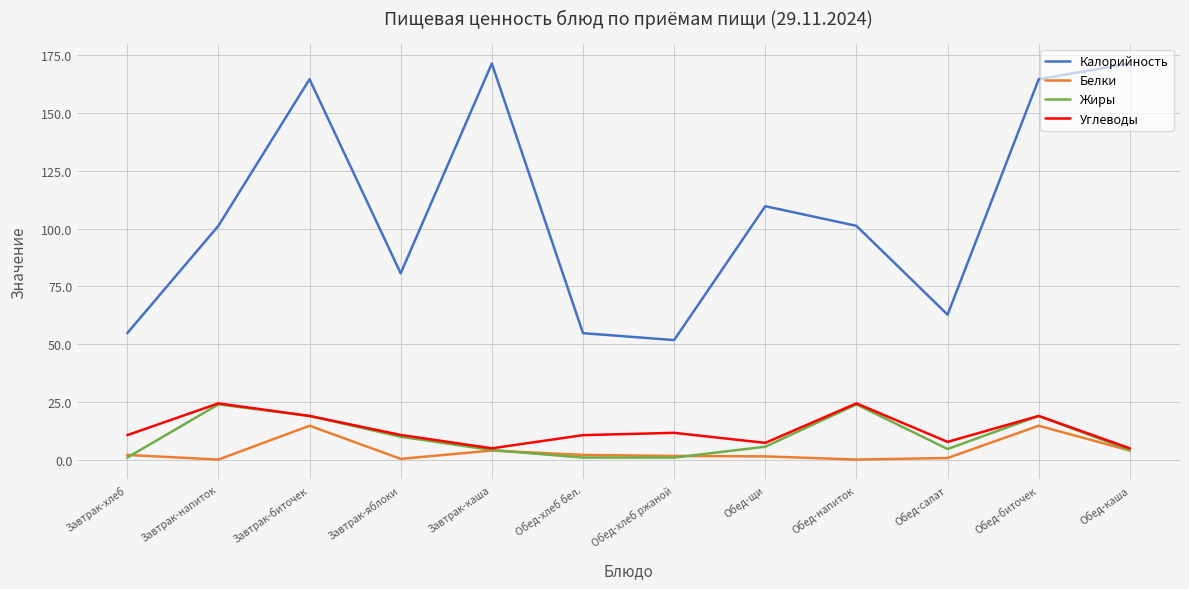

What is the average value of the Жиры series?

9.8